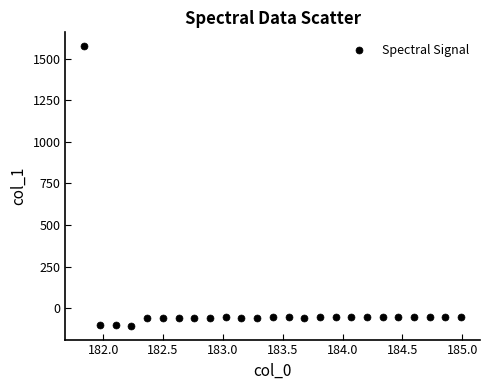

What is the range of Y values (max minus min)?

1679.5